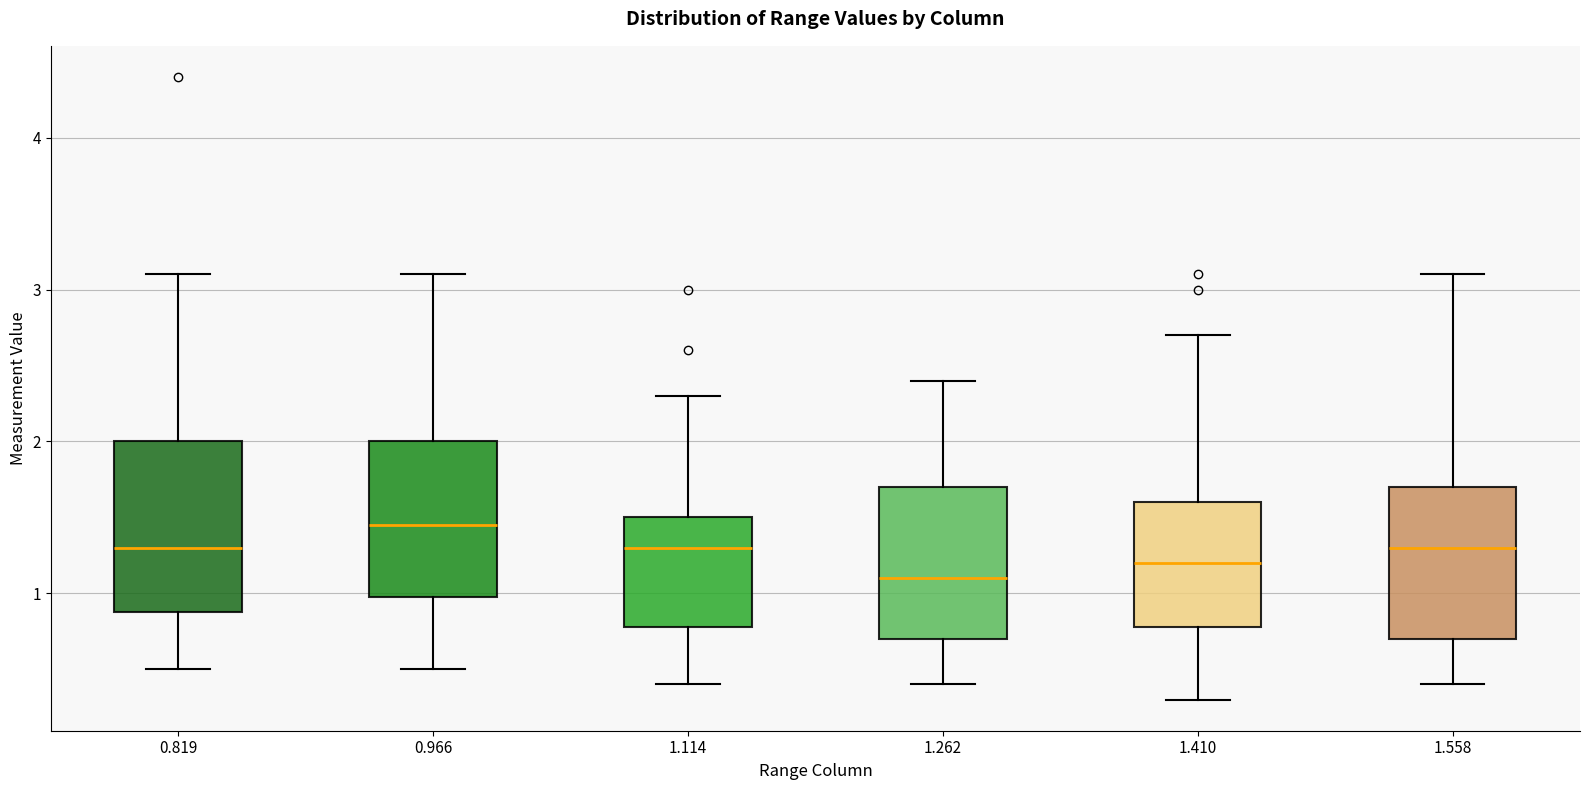

Where does the upper whisker of the box at x = 1.558 end on the y-axis? The values are not printed on the chart, so give them approximately, as read against the axis.

3.1